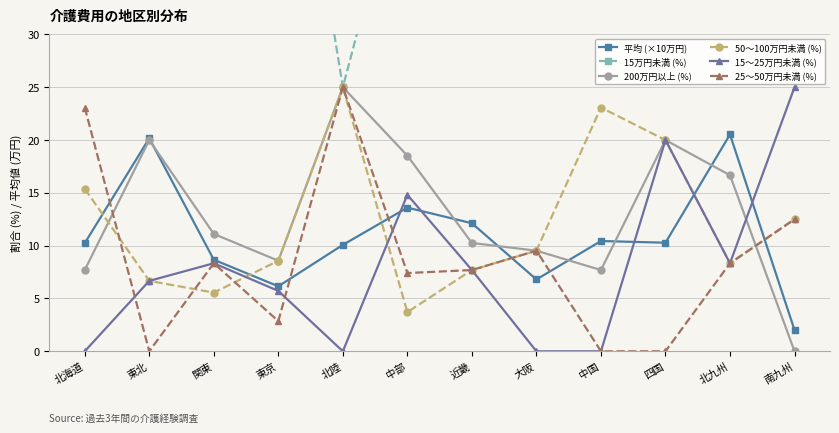

Between which two adjacent categories do 50～100万円未満 (%) and 15～25万円未満 (%) first intersect?

関東 and 東京